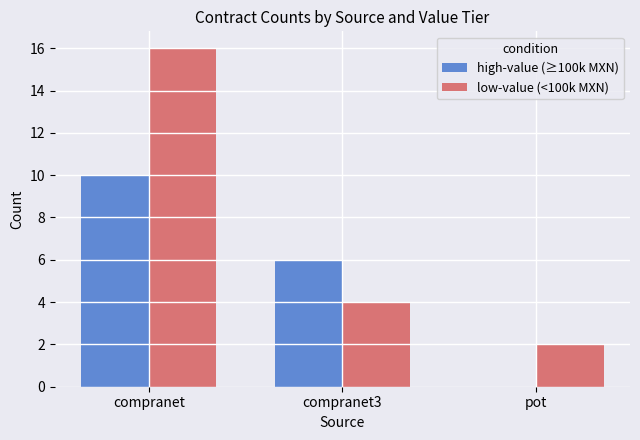

Count the number of categories in the chart.

3